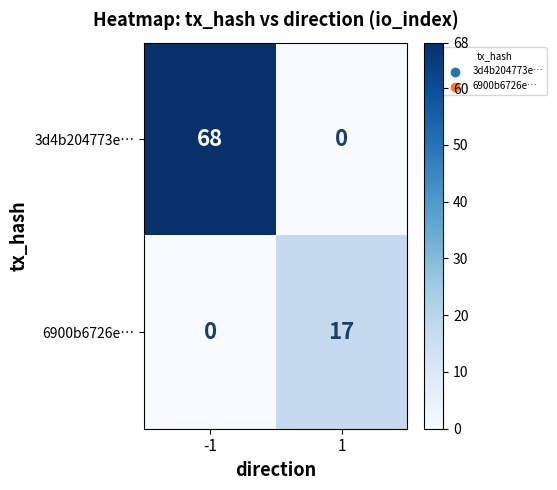

Rank the categories by 3d4b204773e… value from highest to lowest.

-1, 1